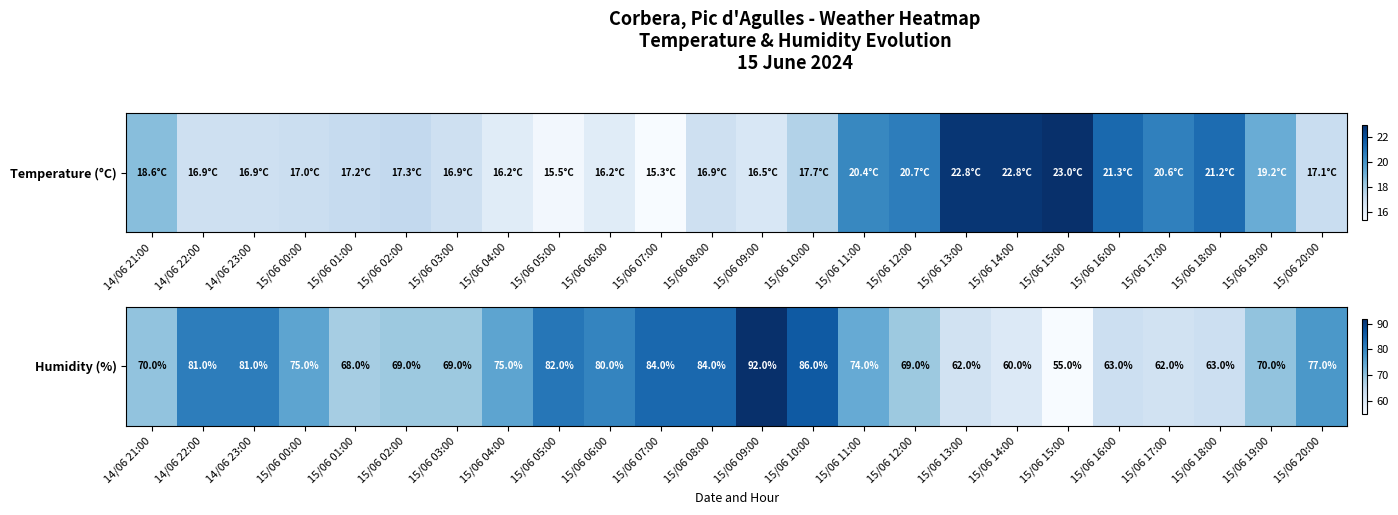

List the labels in order of value, smallest first.

15/06 15:00, 15/06 14:00, 15/06 13:00, 15/06 17:00, 15/06 16:00, 15/06 18:00, 15/06 01:00, 15/06 02:00, 15/06 03:00, 15/06 12:00, 14/06 21:00, 15/06 19:00, 15/06 11:00, 15/06 00:00, 15/06 04:00, 15/06 20:00, 15/06 06:00, 14/06 22:00, 14/06 23:00, 15/06 05:00, 15/06 07:00, 15/06 08:00, 15/06 10:00, 15/06 09:00